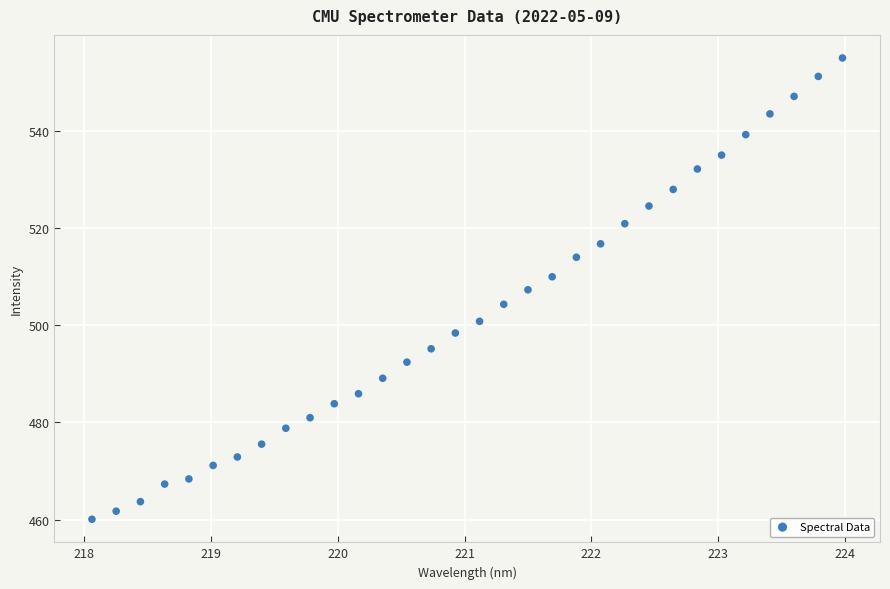

What is the range of Y values (max minus min)?

95.0